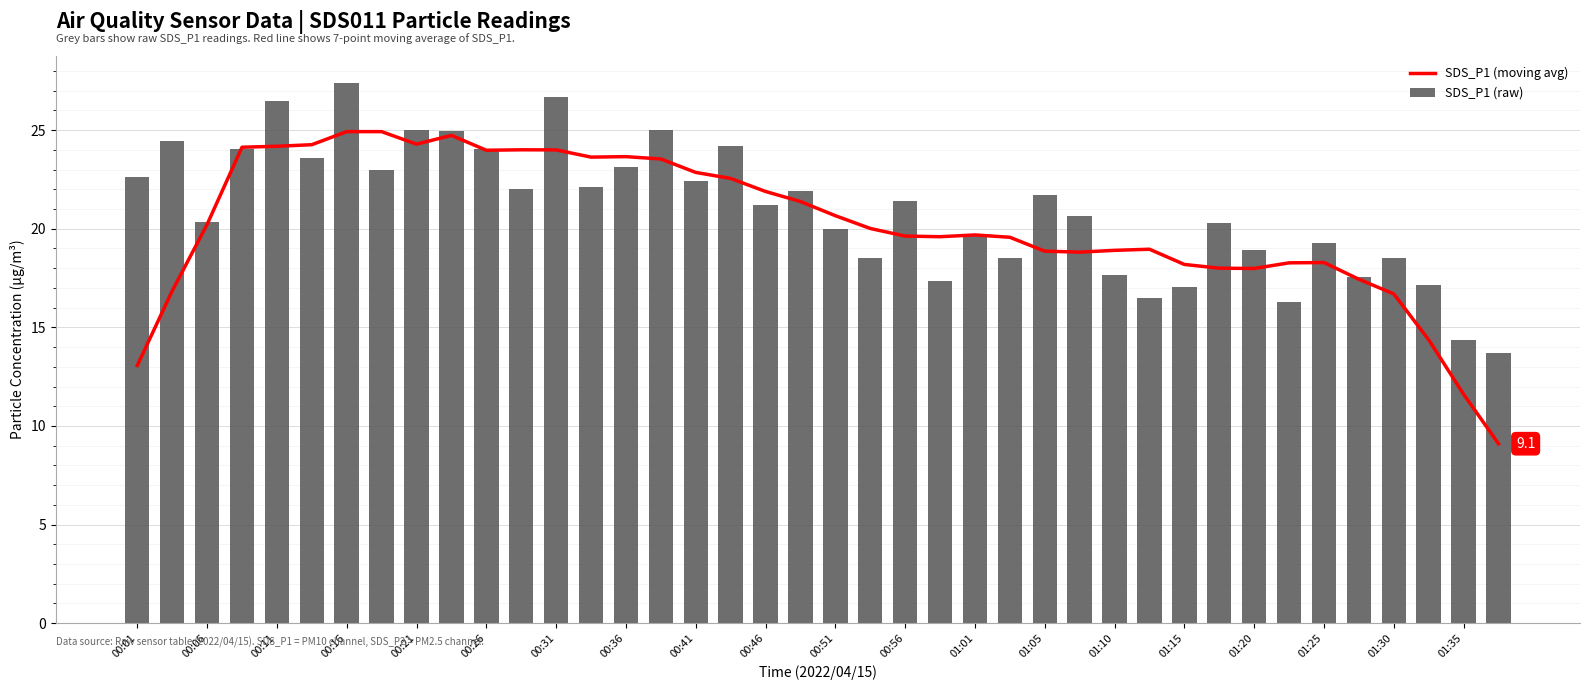

What is the difference between the maximum and minimum values in the SDS_P1 (raw) series?

13.7